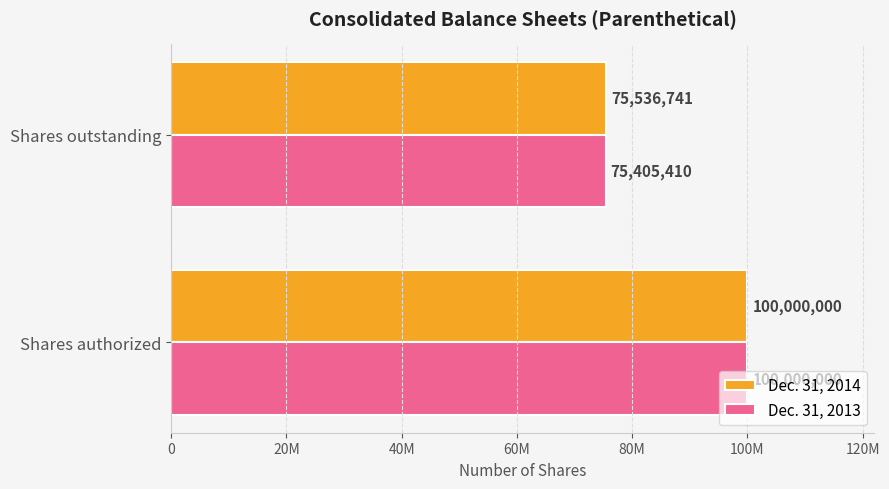

Rank the series by their average value, from highest to lowest.

Dec. 31, 2014, Dec. 31, 2013